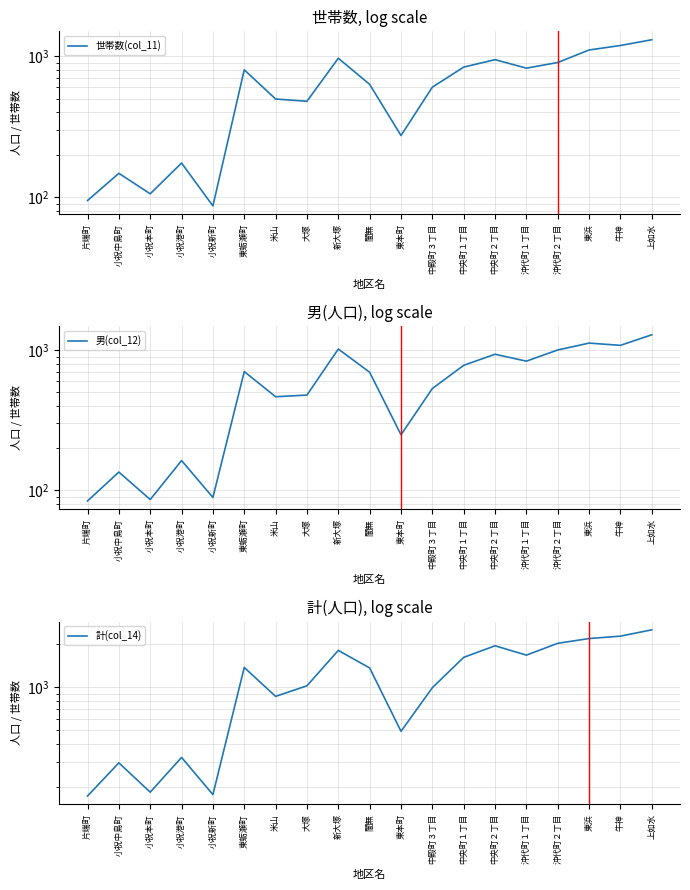

How many lines are shown in the chart?

3